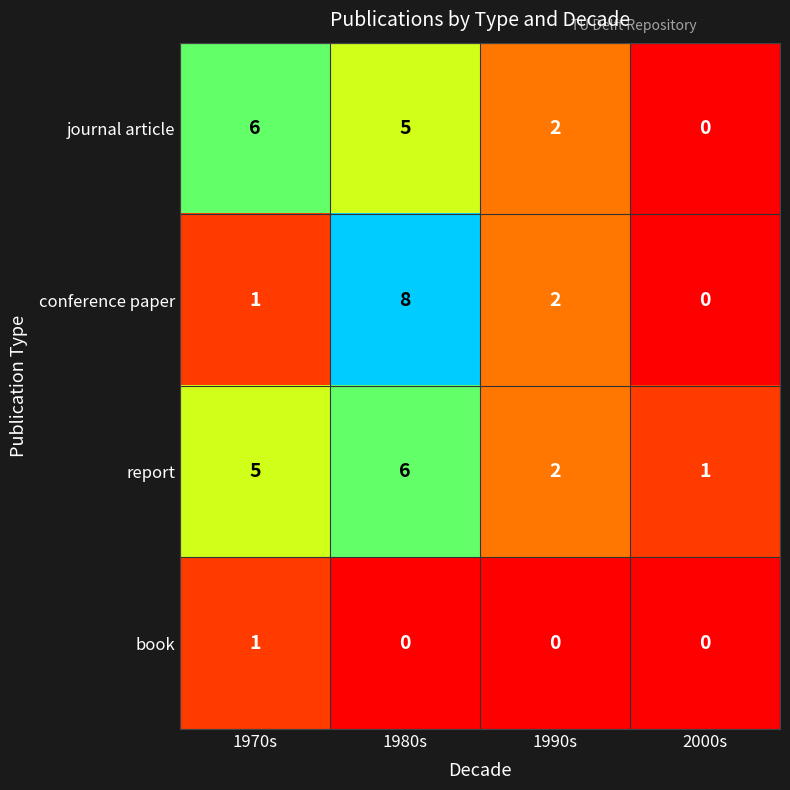

What is the maximum value shown in the chart?

8